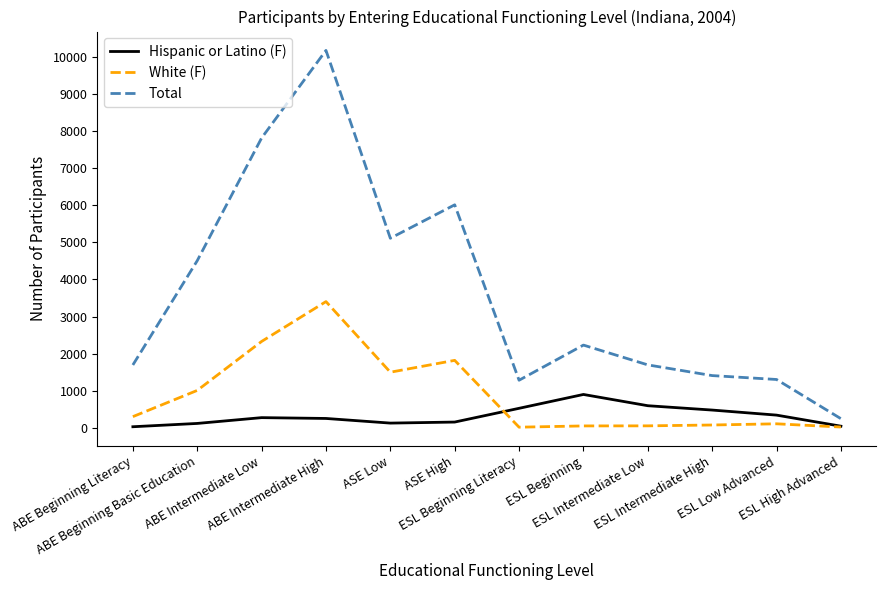

Which series has the largest total across all categories?

Total